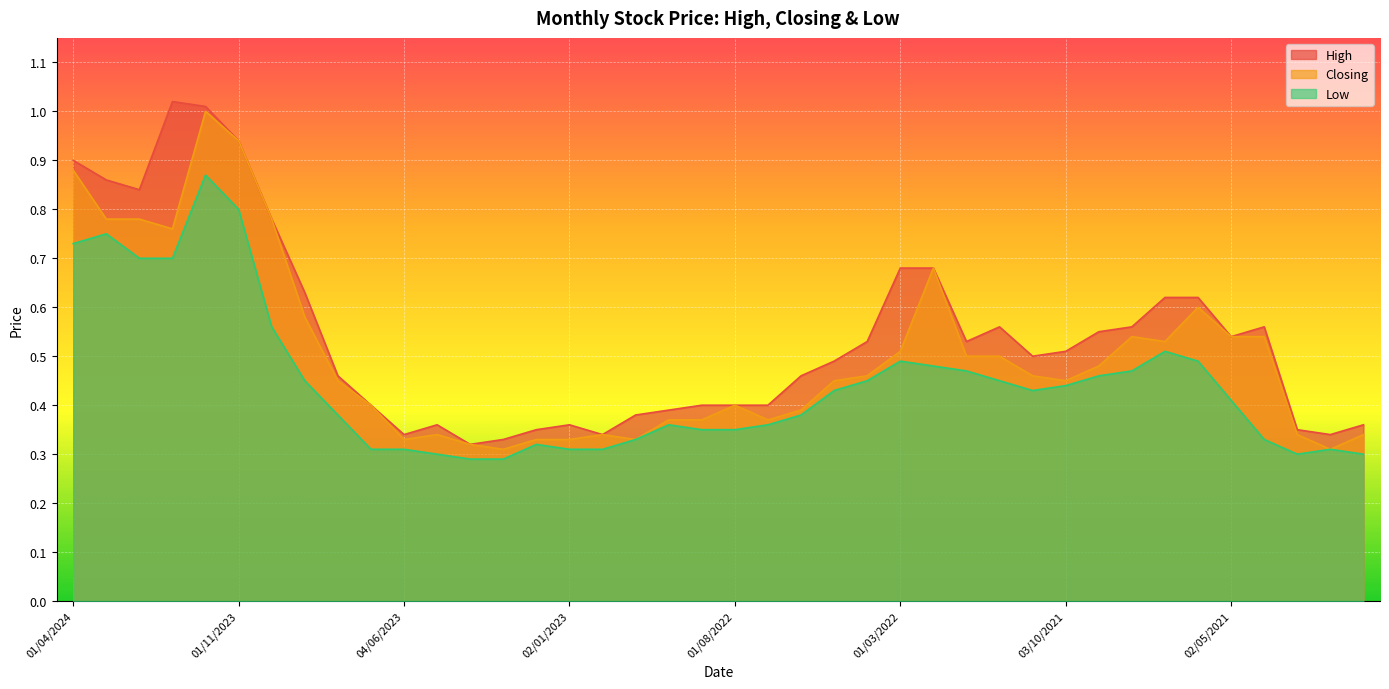

Which series has the largest total across all categories?

High